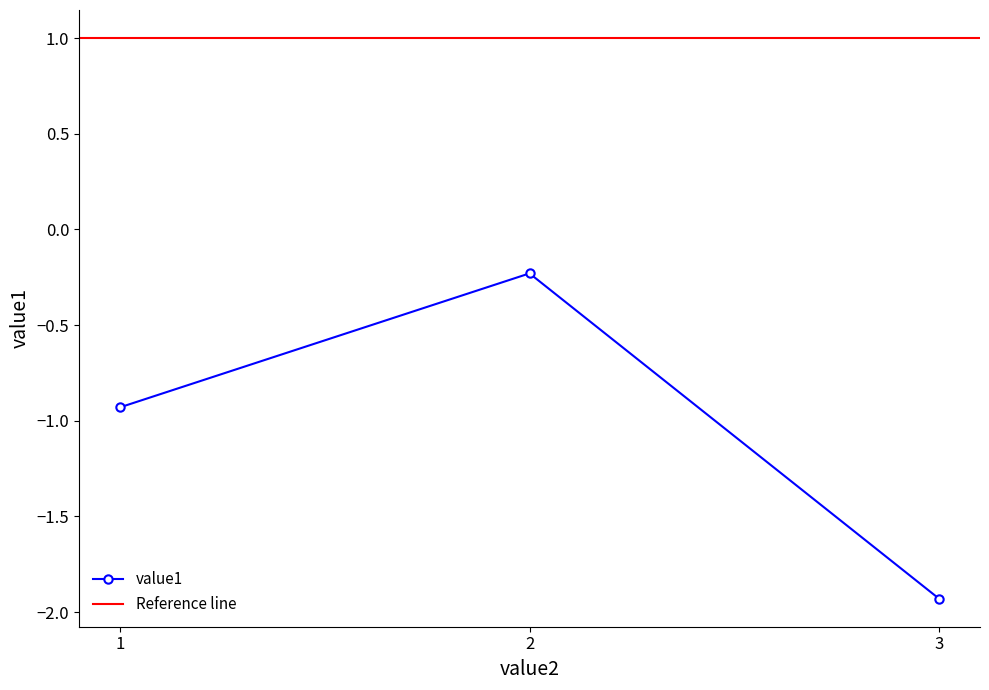

What is the average value?

-1.0